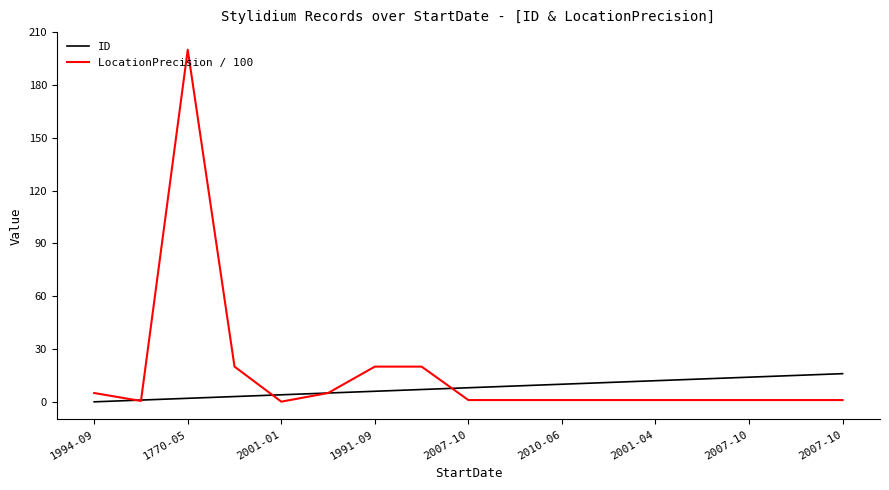

Which series has the widest spread of values?

LocationPrecision / 100